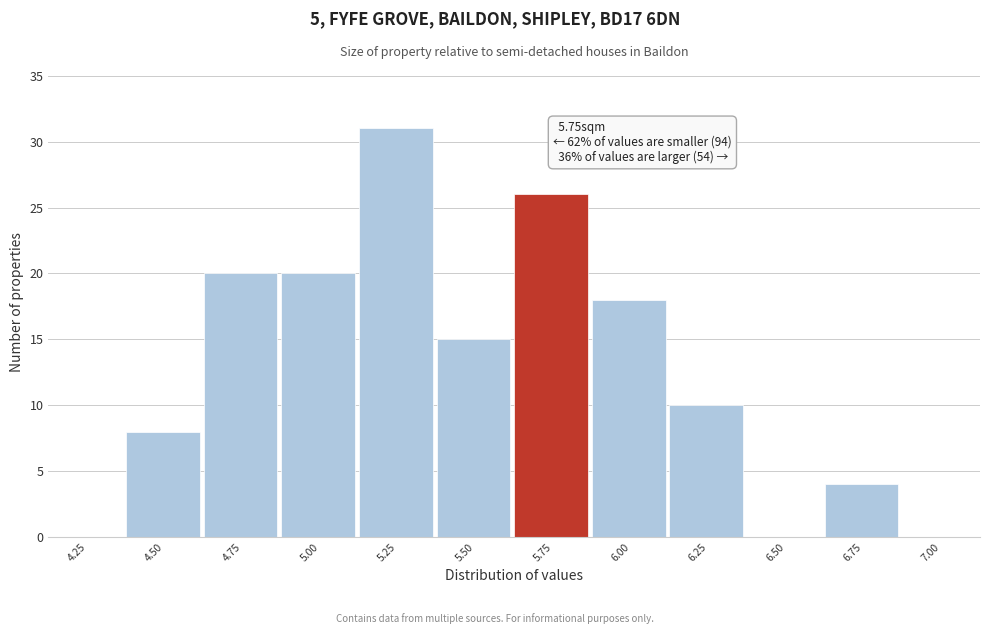

Reading left to right, extract all data points from this chart.

4.25=0	4.50=8	4.75=20	5.00=20	5.25=31	5.50=15	5.75=26	6.00=18	6.25=10	6.50=0	6.75=4	7.00=0